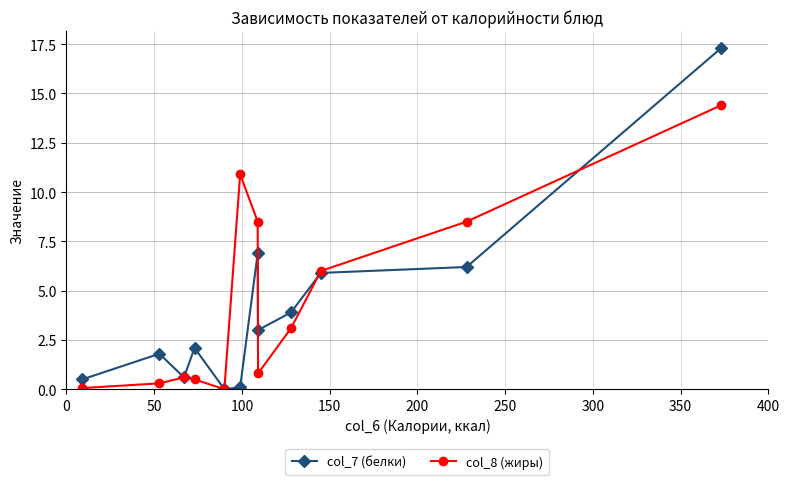

Which series has the largest range (max minus min)?

col_7 (белки)